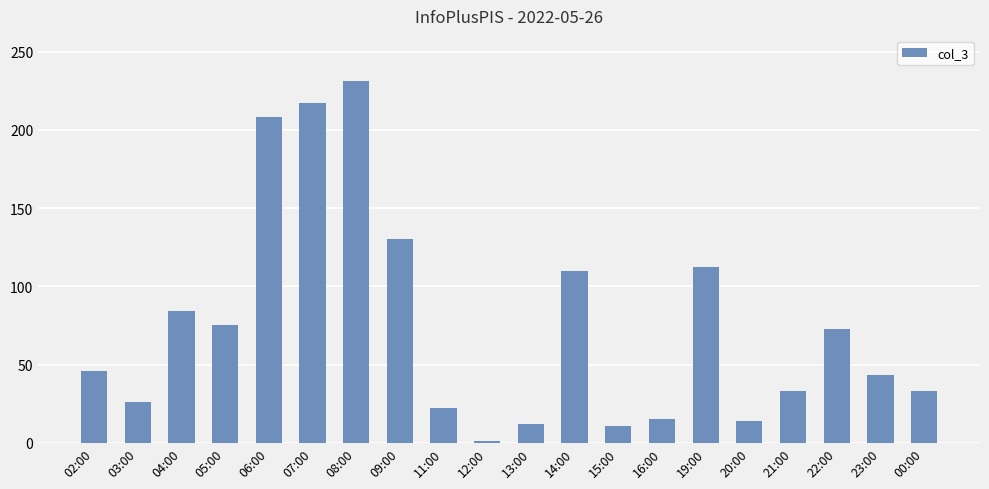

At which category does the chart reach its minimum across all series?

12:00